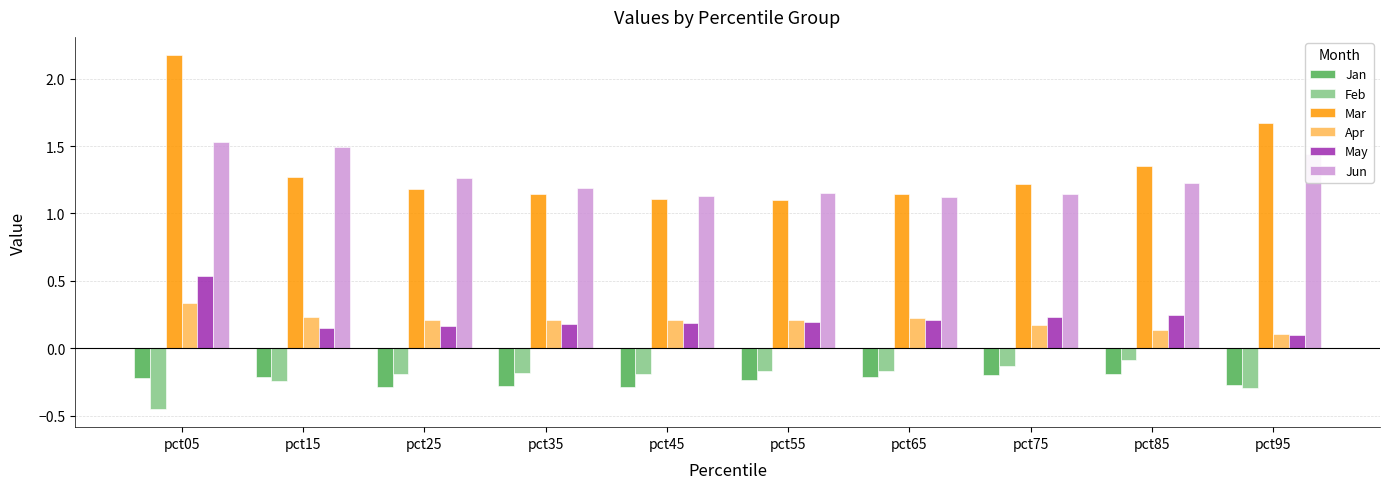

Count the Apr values in the range 0 to 1.

10